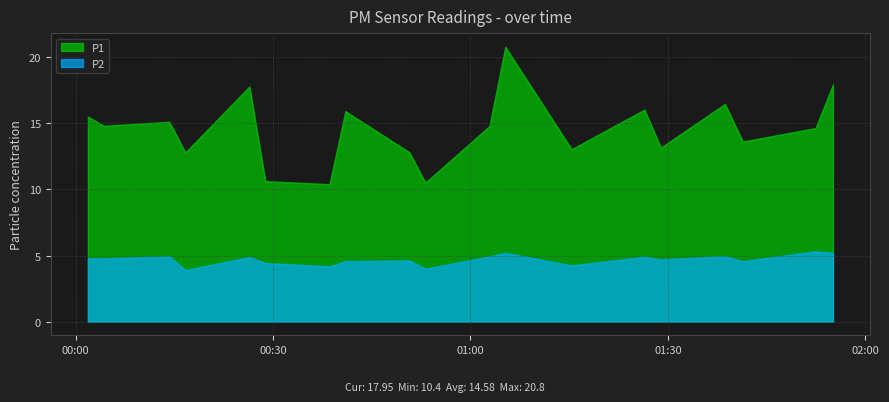

Where is P2 nearest to the value 4?

2023-05-18T00:53:09